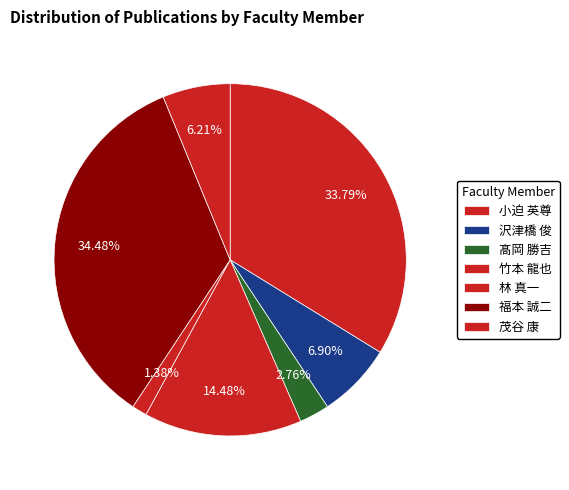

How many segments does this pie chart have?

7